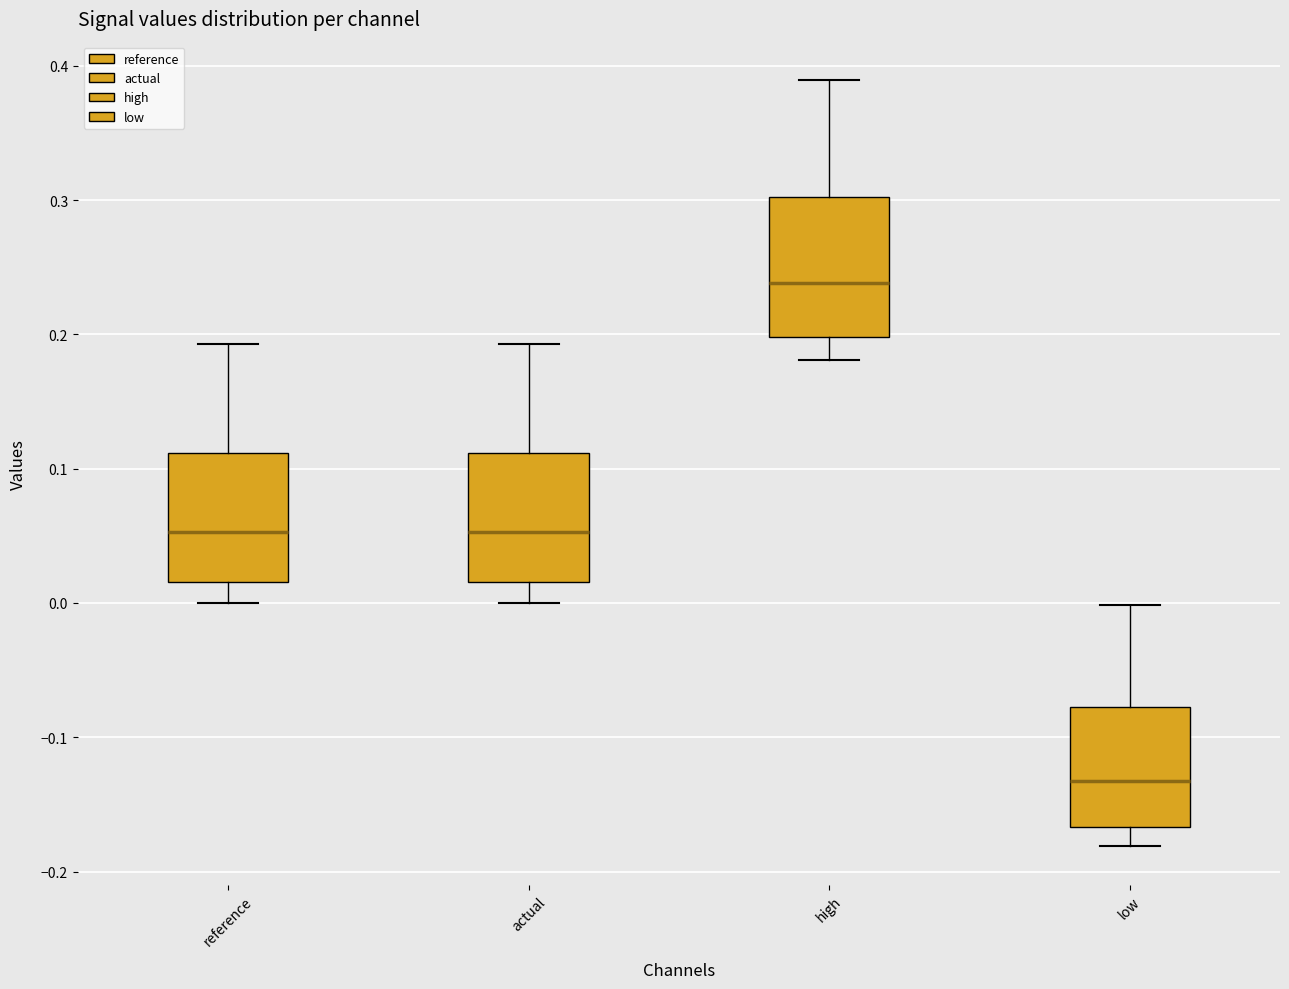

Which box has the lowest median line?

low